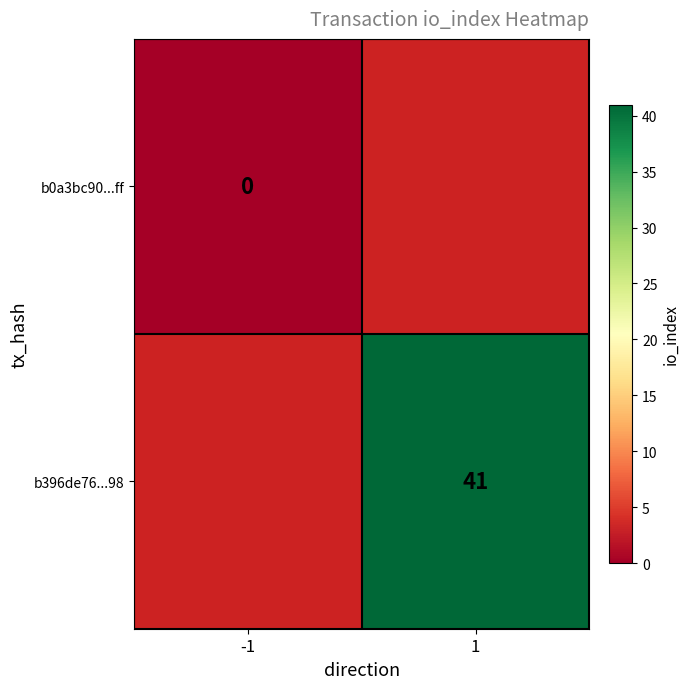

At how many categories does at least one series exceed 25?

1